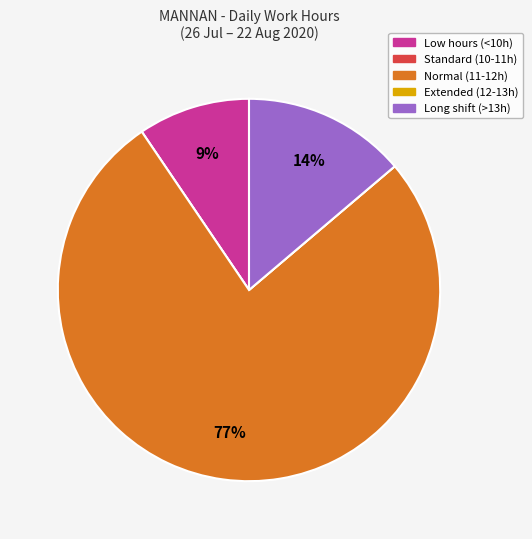

To the nearest percent, what is the difference between the largest and smallest slice percentages?

77%